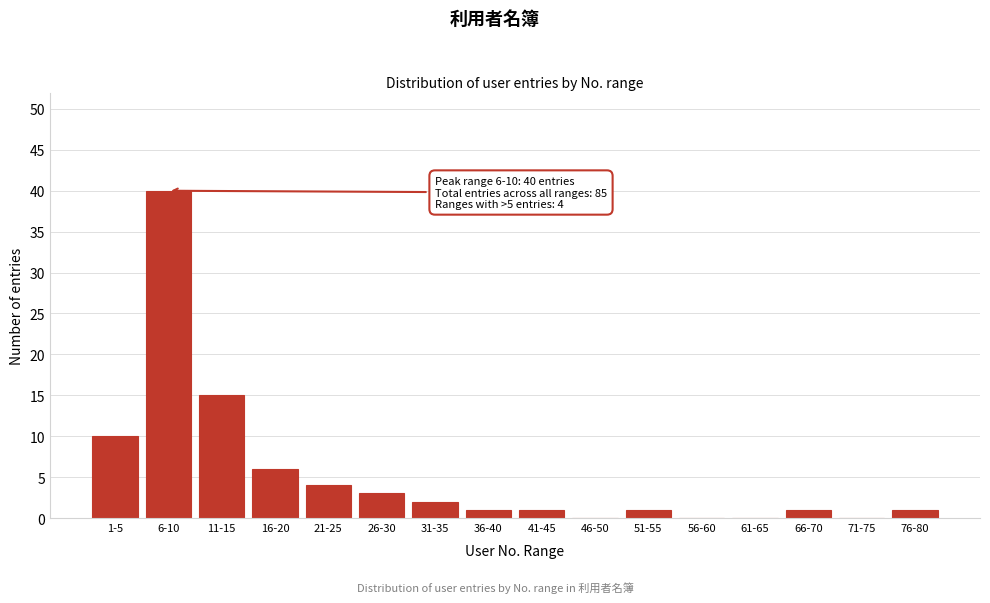

Reading left to right, what are all the values shown in this chart?

1-5=10	6-10=40	11-15=15	16-20=6	21-25=4	26-30=3	31-35=2	36-40=1	41-45=1	46-50=0	51-55=1	56-60=0	61-65=0	66-70=1	71-75=0	76-80=1